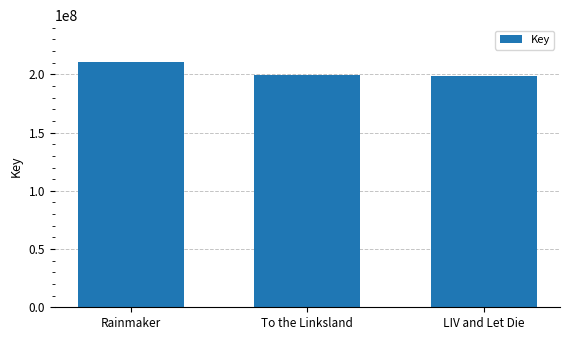

Read the value at LIV and Let Die.

198977337